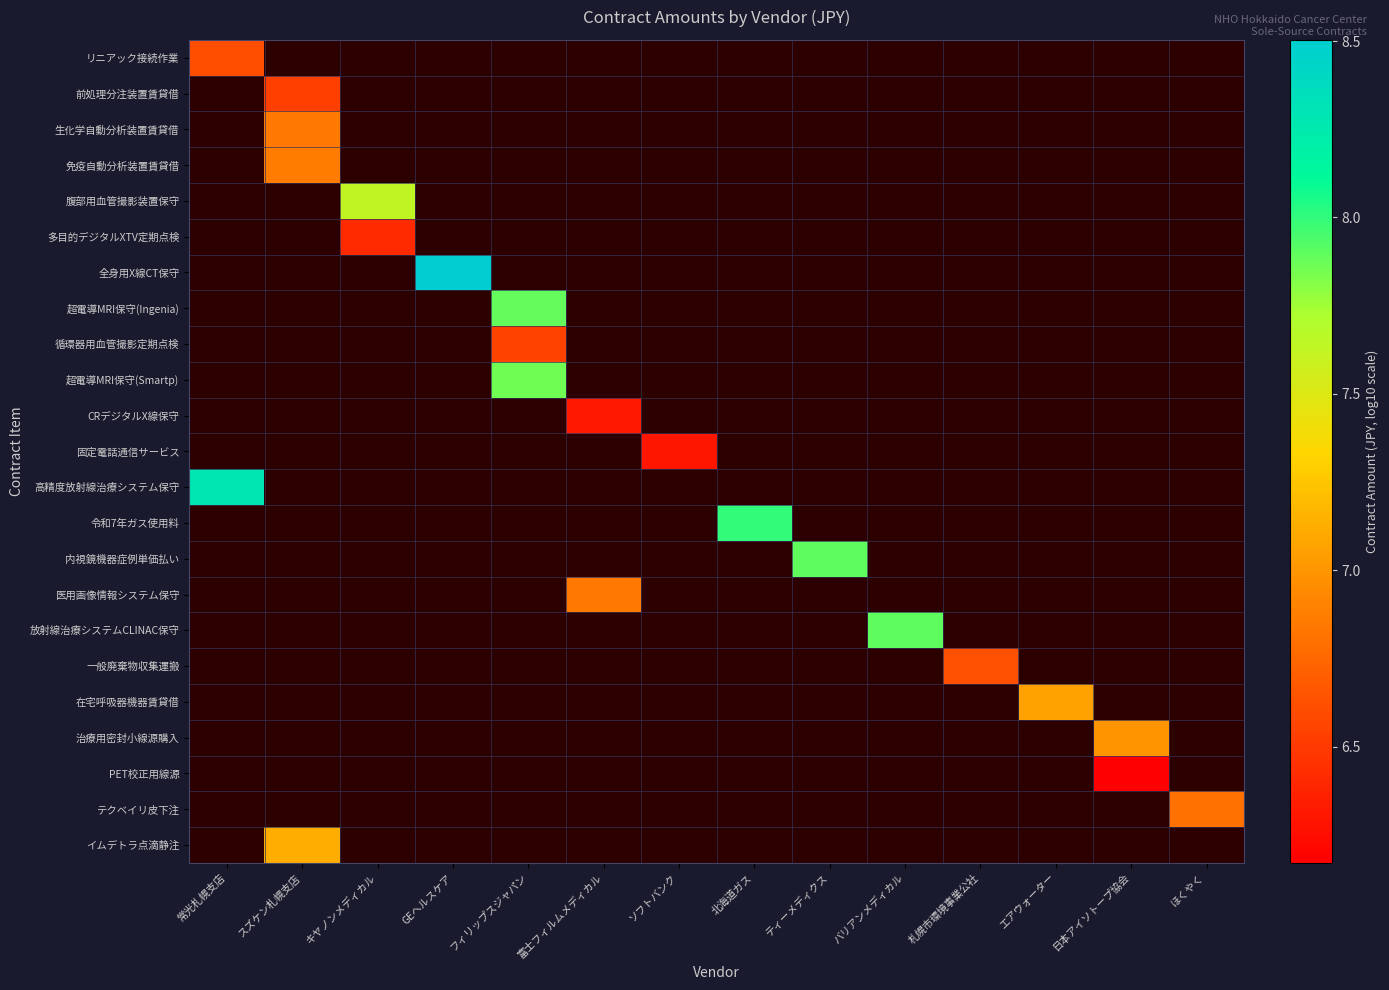

How many positive values does the 一般廃棄物収集運搬 series have?

1